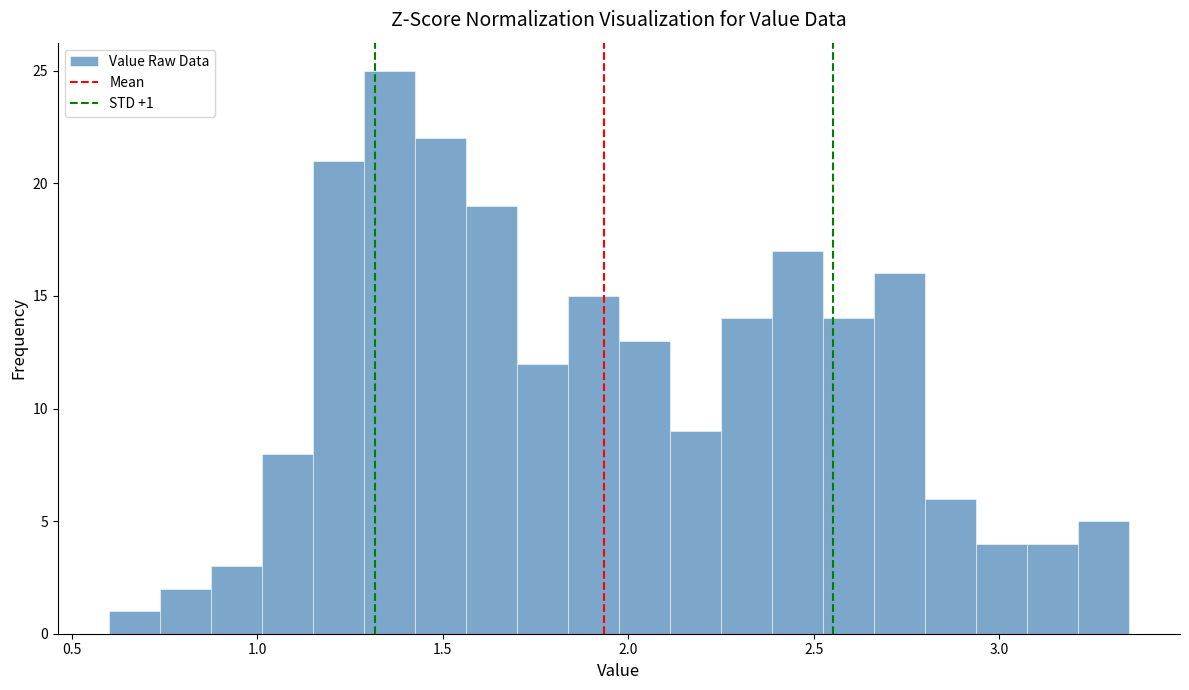

Around what value on the x-axis is the tallest bar? Give the approximate position of its centre, as read against the axis.

1.35